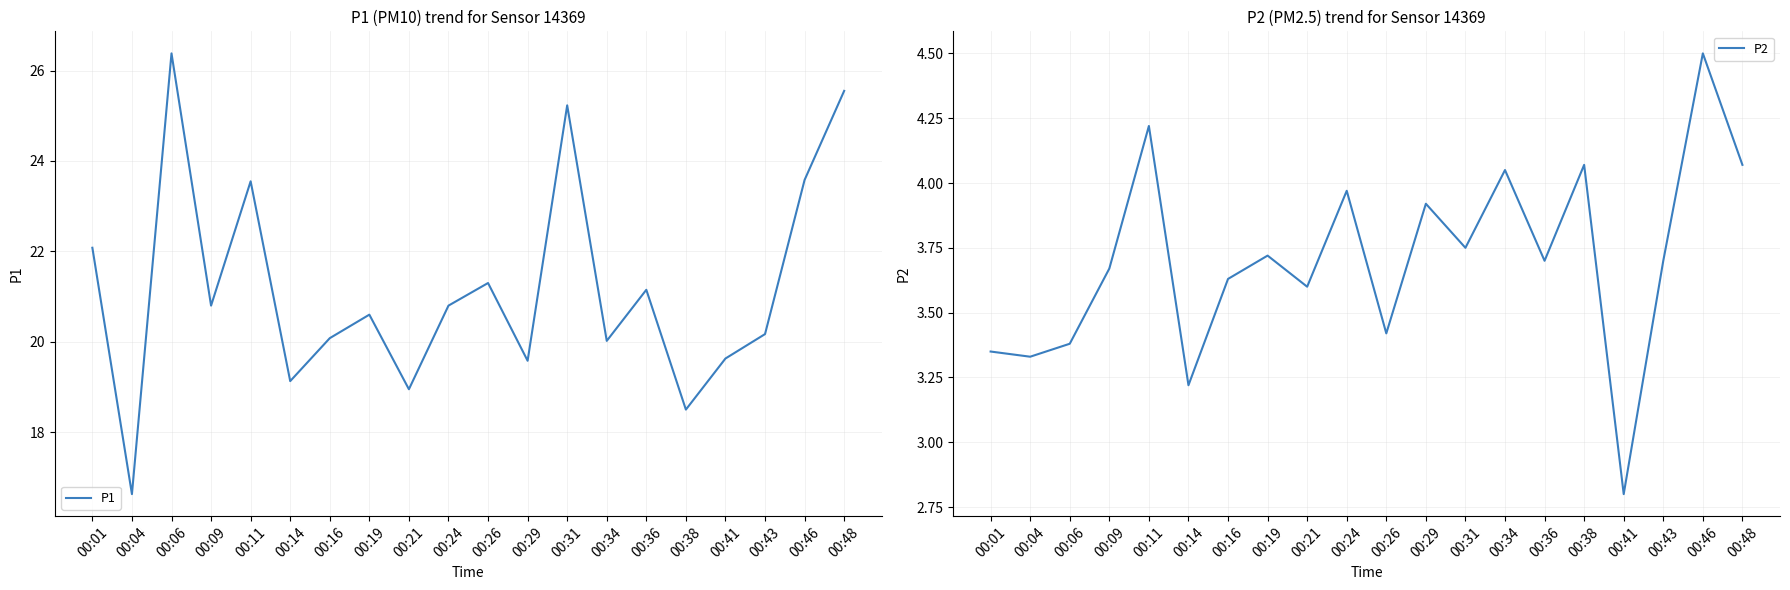

What is the highest value of the P2 series?

4.5